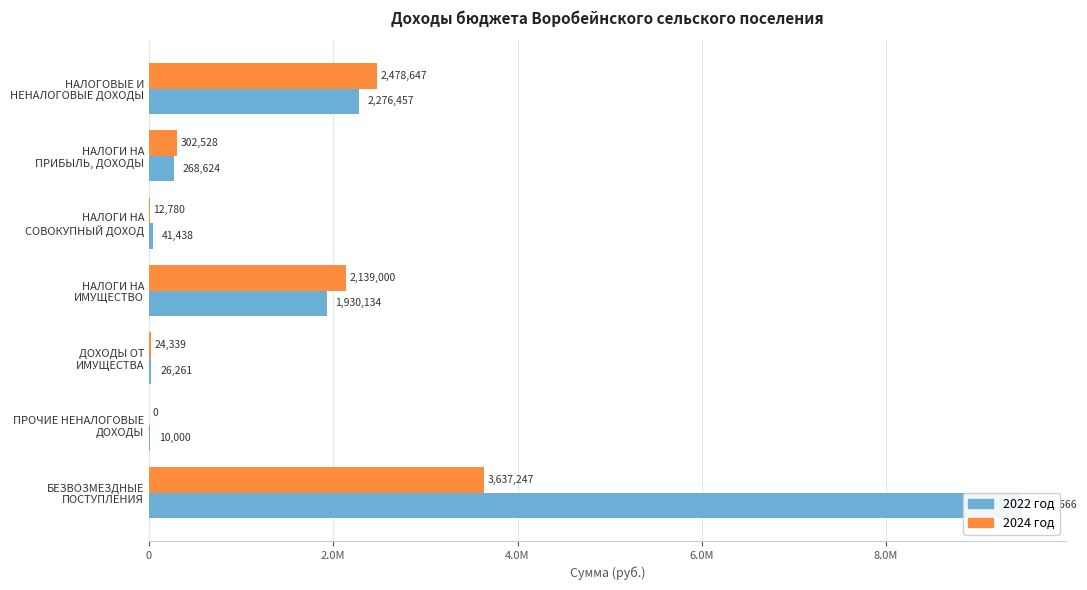

At which category does the chart reach its peak across all series?

БЕЗВОЗМЕЗДНЫЕ
ПОСТУПЛЕНИЯ